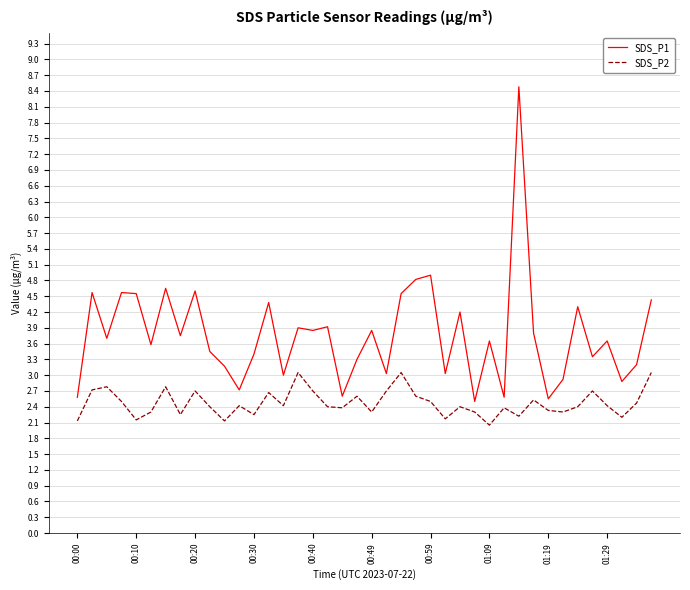

Is this an area chart (filled region under the line)?

No